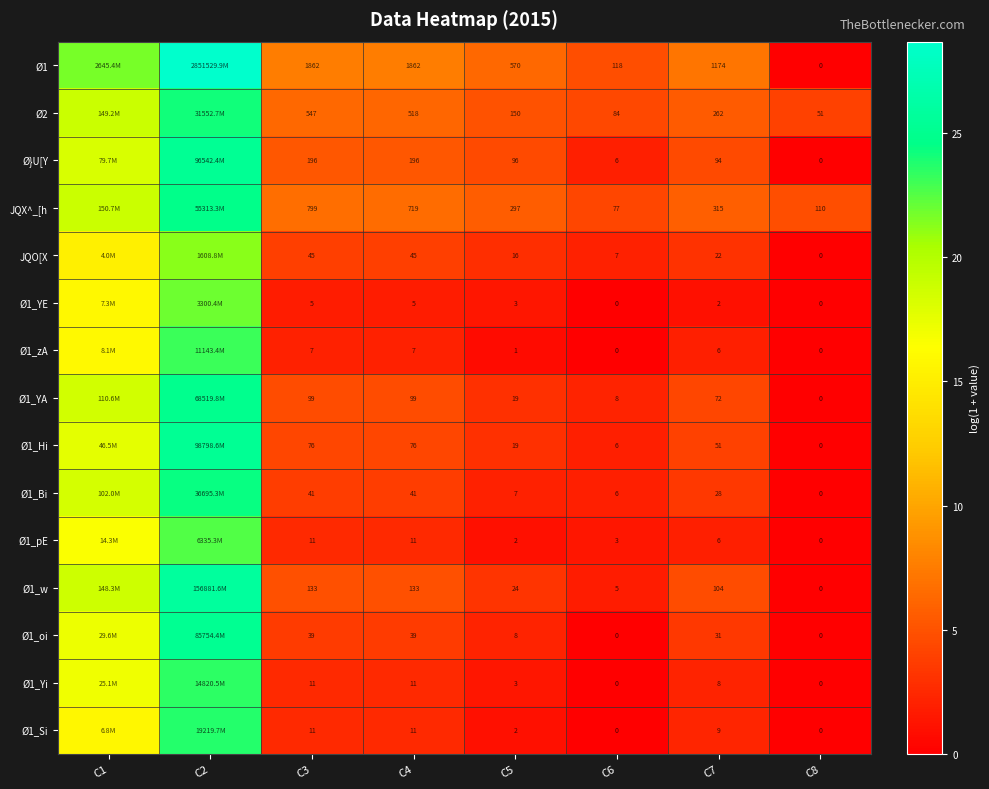

What is the sum of the Ø1_Yi values at C4 and C2?

25.9